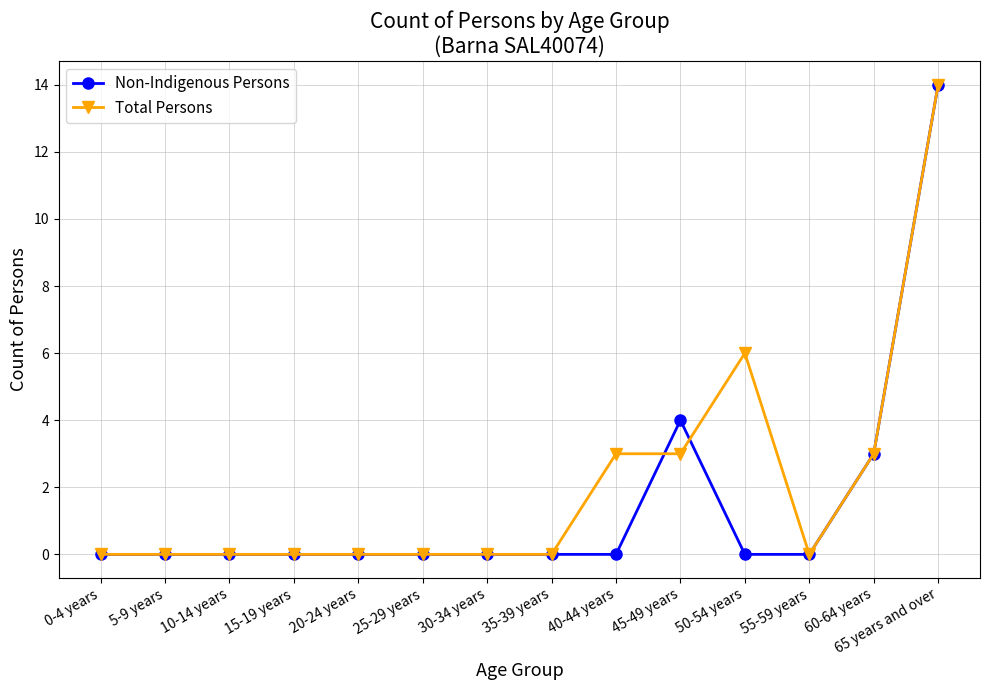

Reading left to right, what are all the values shown in this chart?

Non-Indigenous Persons: 0	0	0	0	0	0	0	0	0	4	0	0	3	14
Total Persons: 0	0	0	0	0	0	0	0	3	3	6	0	3	14